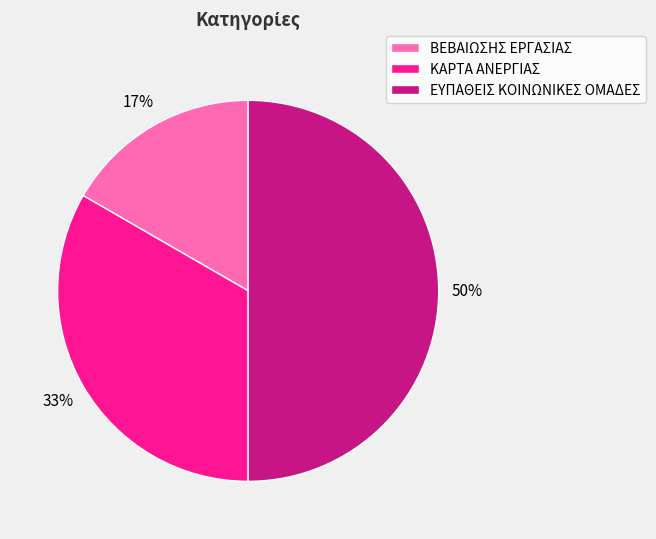

Which category has the biggest portion of the pie?

ΕΥΠΑΘΕΙΣ ΚΟΙΝΩΝΙΚΕΣ ΟΜΑΔΕΣ